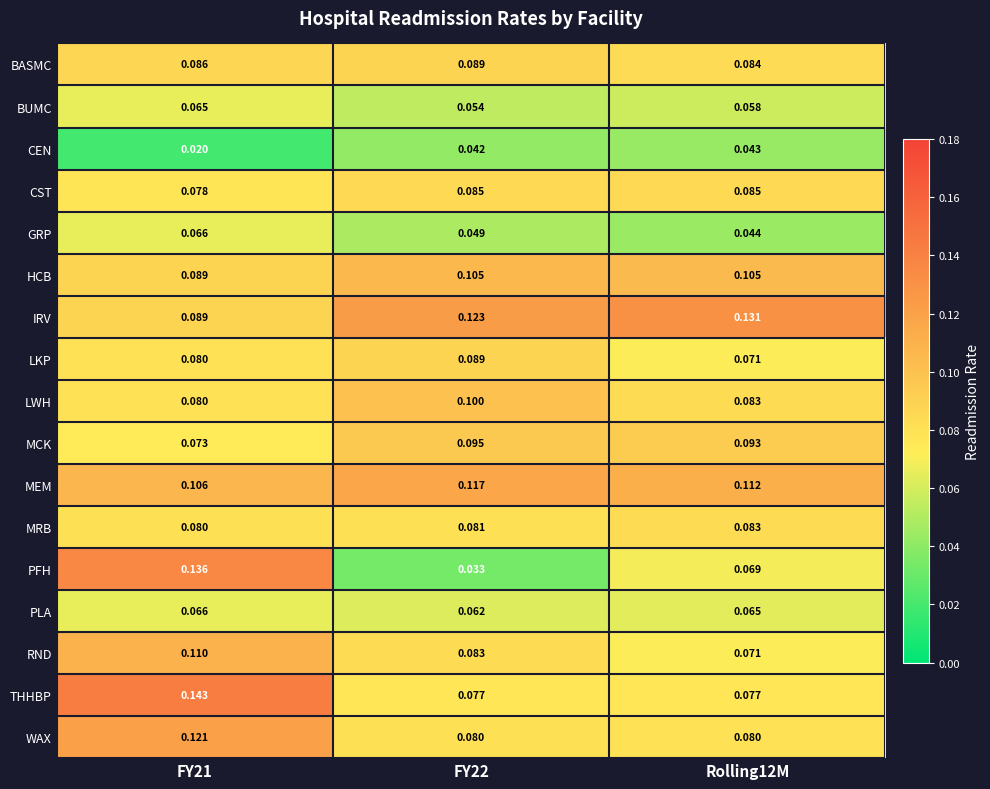

Which series changed the most between FY22 and Rolling12M?

PFH